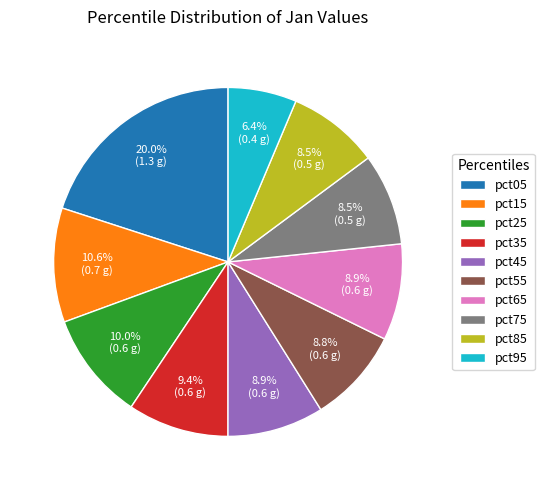

Does pct15 account for over 50% of the chart?

No